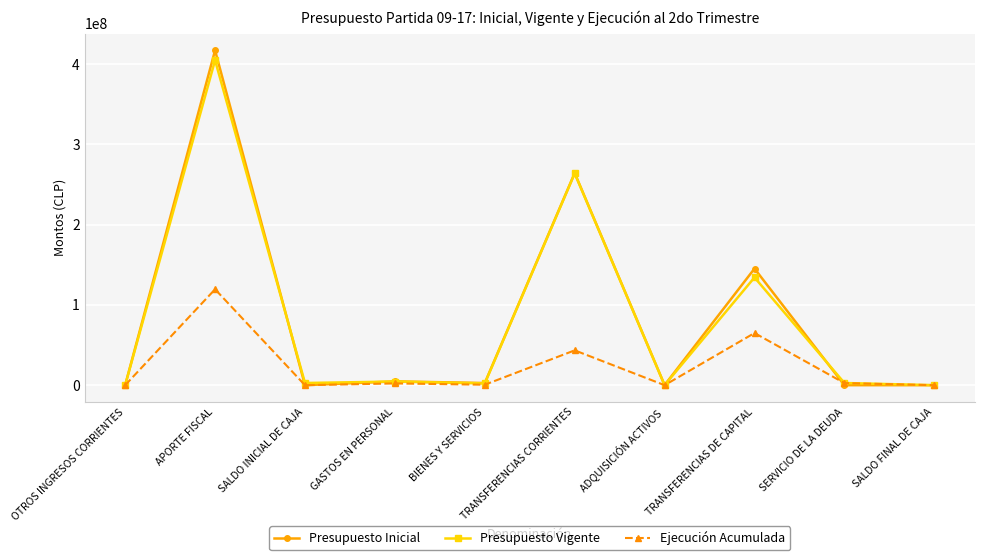

At which label is Ejecución Acumulada closest to 59727441?

TRANSFERENCIAS DE CAPITAL